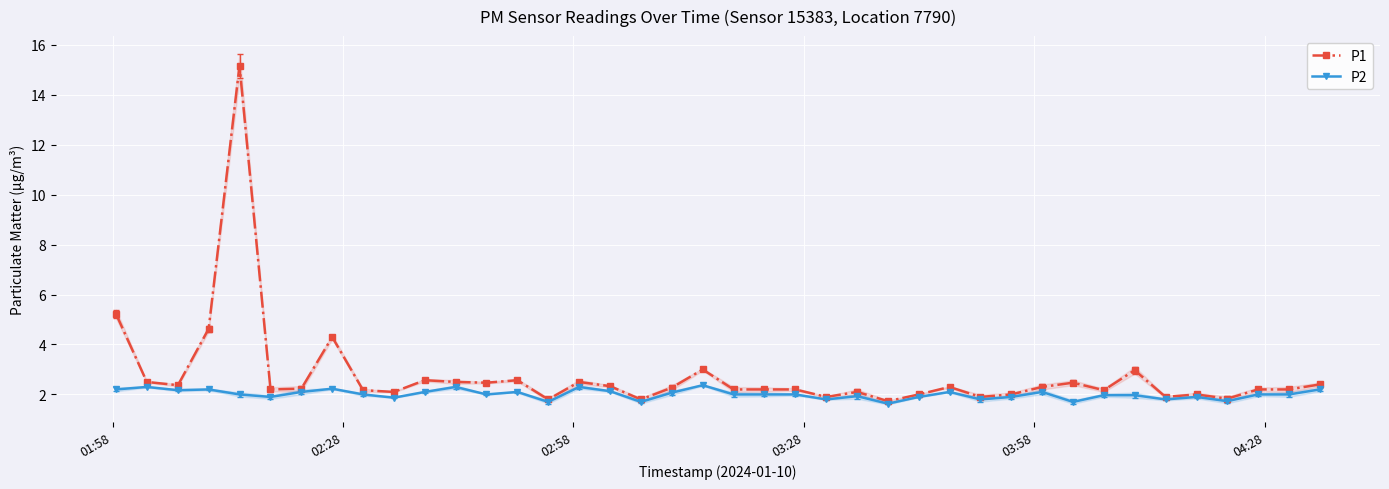

True or false: P1 has more than 2 interior local peaks.

True